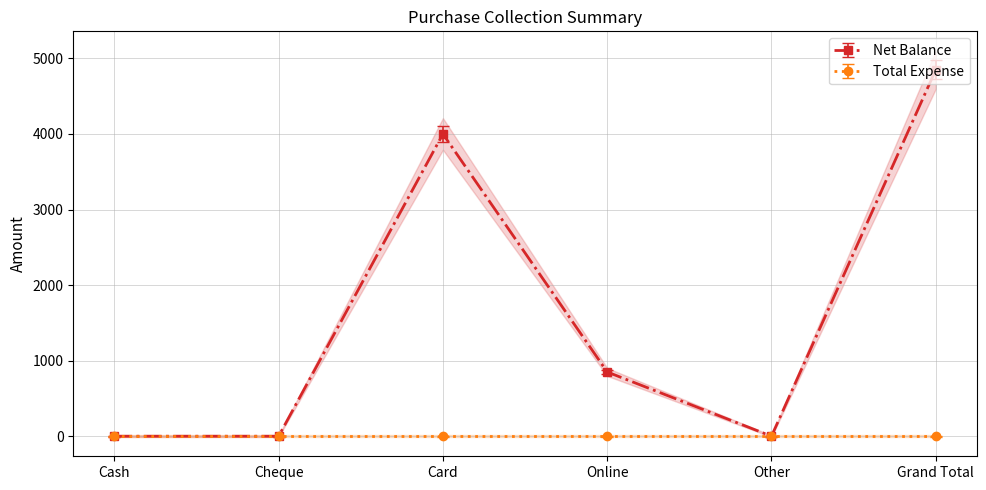

What is the change in value from Card to Grand Total?

+850